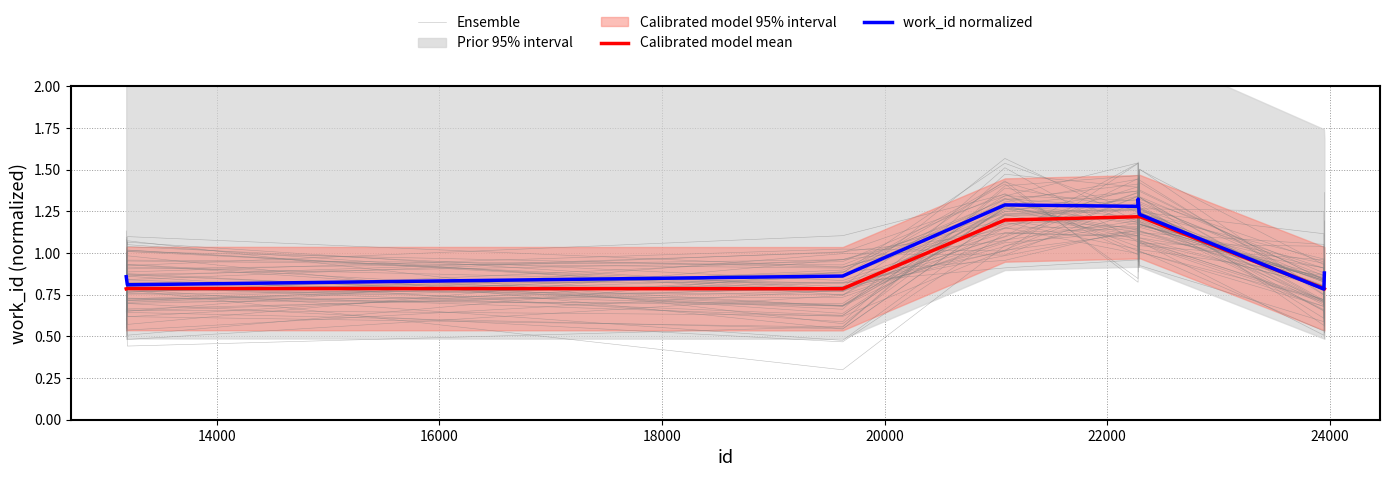

Reading left to right, extract all data points from this chart.

Ensemble: 0.9	0.8	0.9	1.4	1.2	1.2	1.5	1.3	0.7	0.9
Calibrated model mean: 0.8	0.8	0.8	1.2	1.2	1.2	1.2	1.2	0.8	0.8
work_id normalized: 0.9	0.8	0.9	1.3	1.3	1.3	1.2	1.2	0.8	0.9